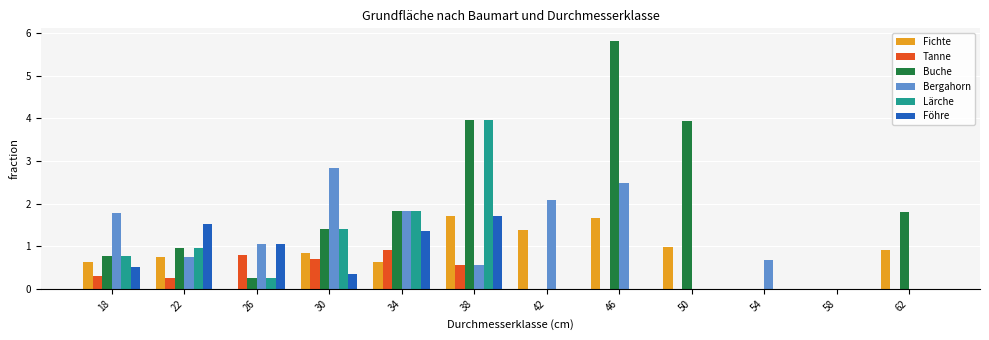

Is it true that Tanne equals 0.0 at 54?

True